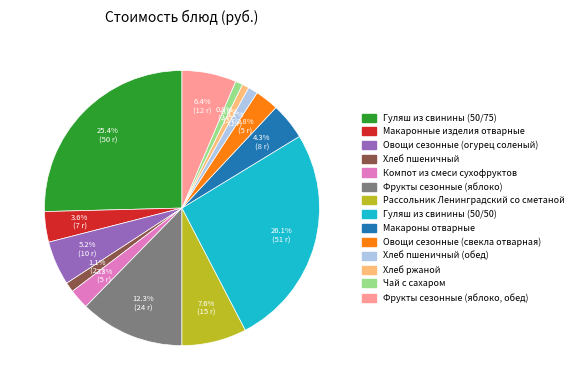

Does Овощи сезонные (свекла отварная) account for over 50% of the chart?

No